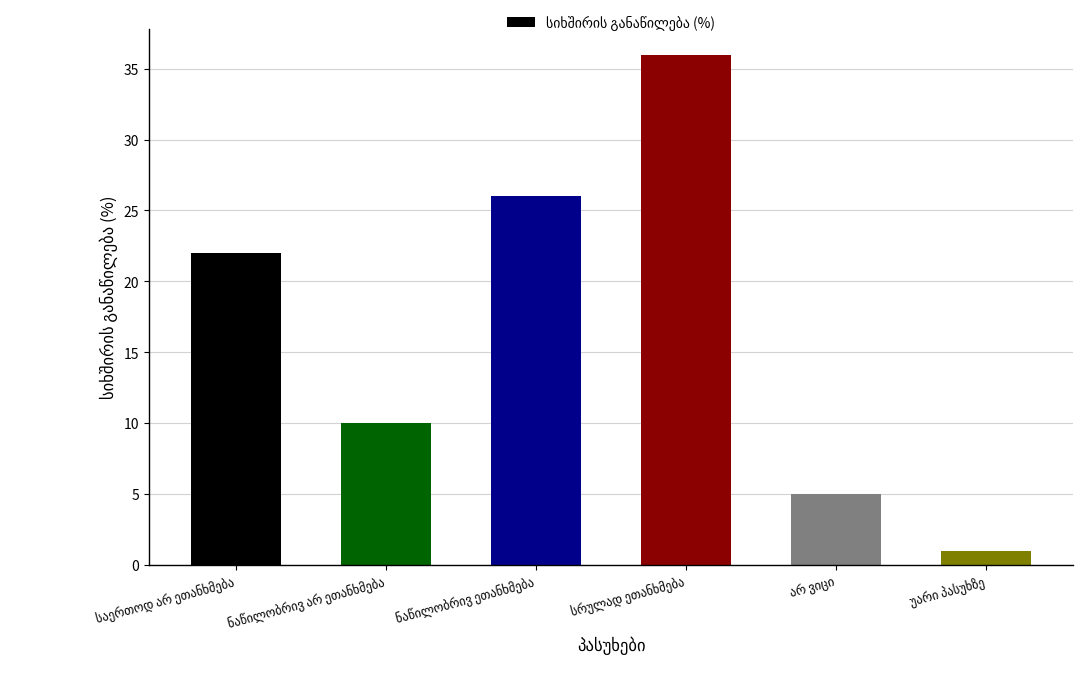

Are the bars grouped side by side (vs. stacked)?

No